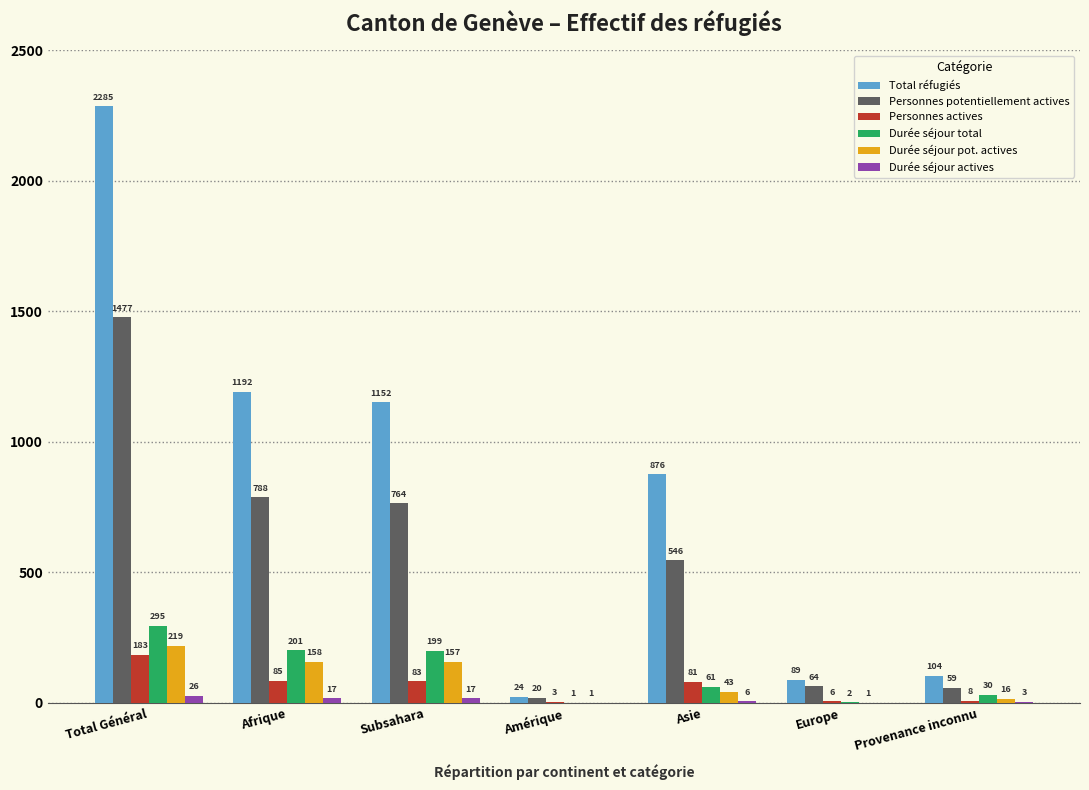

Which series has the widest spread of values?

Total réfugiés